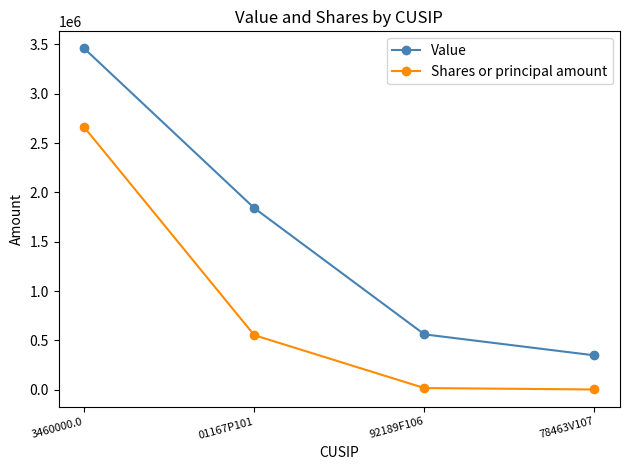

True or false: Value has a value of 1841000 at 01167P101.

True